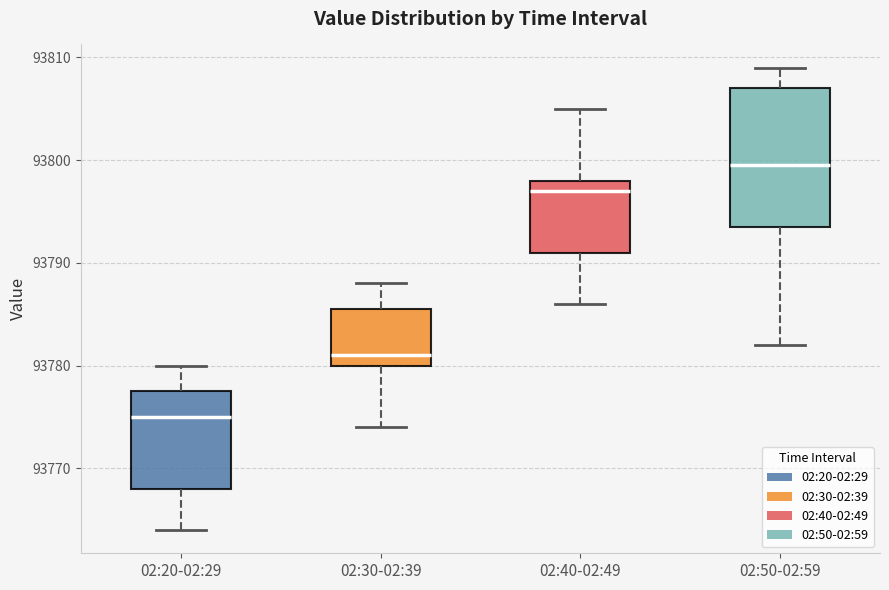

Reading left to right, read every box against the y-axis: the position of its median line, the range the box covers, and the ends of its whiskers. The values are not printed on the chart, so give them approximately, as read against the axis.

02:20-02:29: median 93775, box 93768 to 93778, whiskers 93764 to 93780
02:30-02:39: median 93781, box 93780 to 93786, whiskers 93774 to 93788
02:40-02:49: median 93797, box 93791 to 93798, whiskers 93786 to 93805
02:50-02:59: median 93800, box 93794 to 93807, whiskers 93782 to 93809